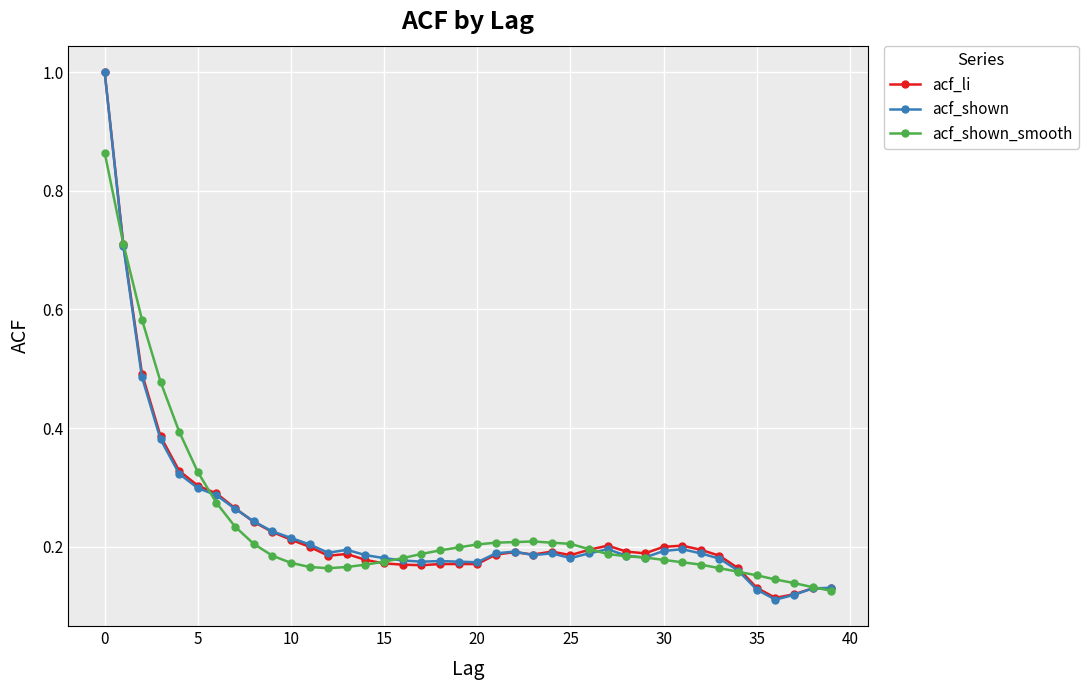

Which series has the widest spread of values?

acf_shown